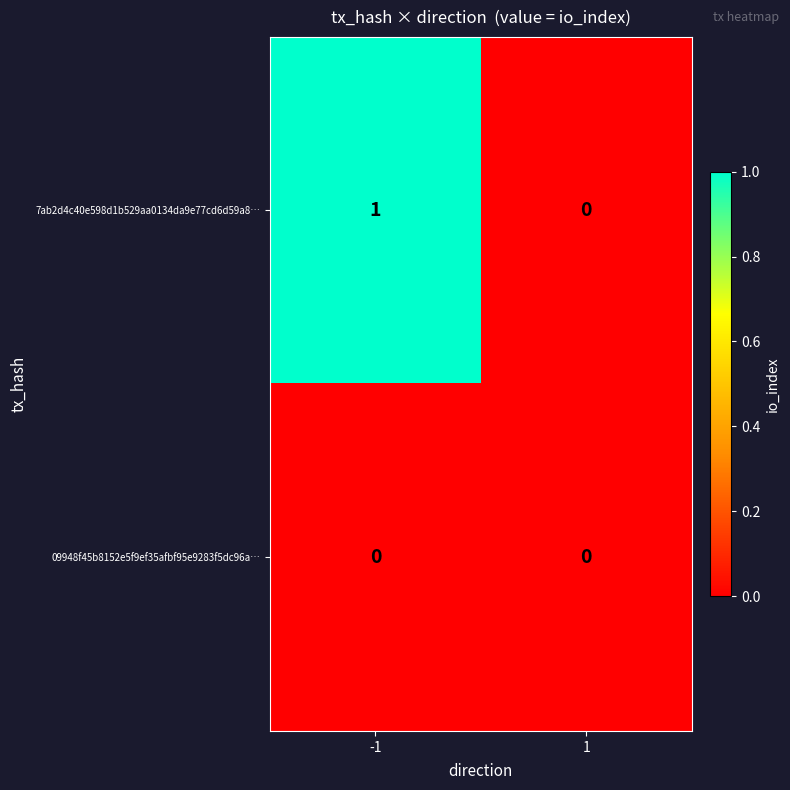

True or false: 7ab2d4c40e598d1b529aa0134da9e77cd6d59a8… has a value of 0 at 1.

True